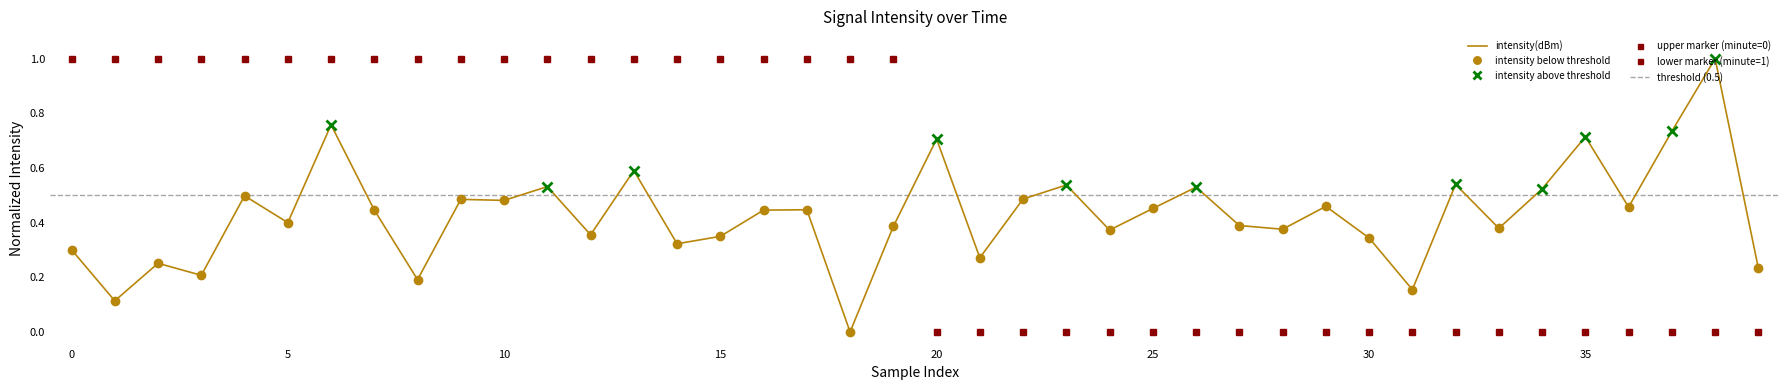

What is the maximum value shown in the chart?

1.0